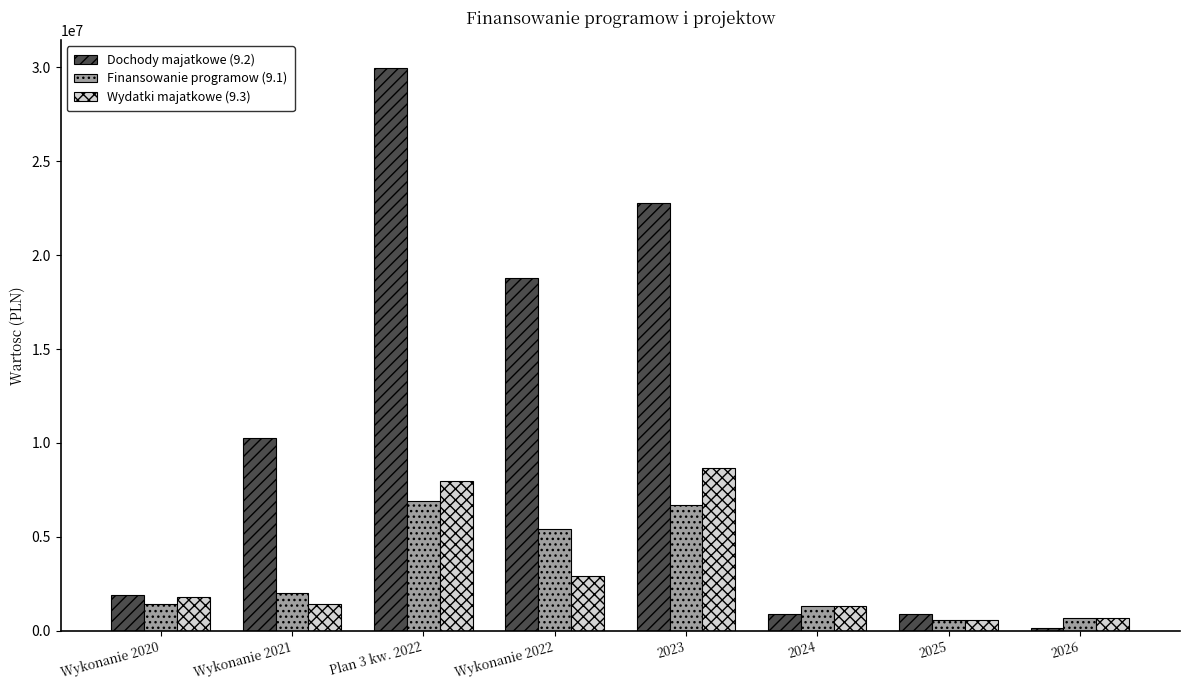

Which series has the widest spread of values?

Dochody majatkowe (9.2)